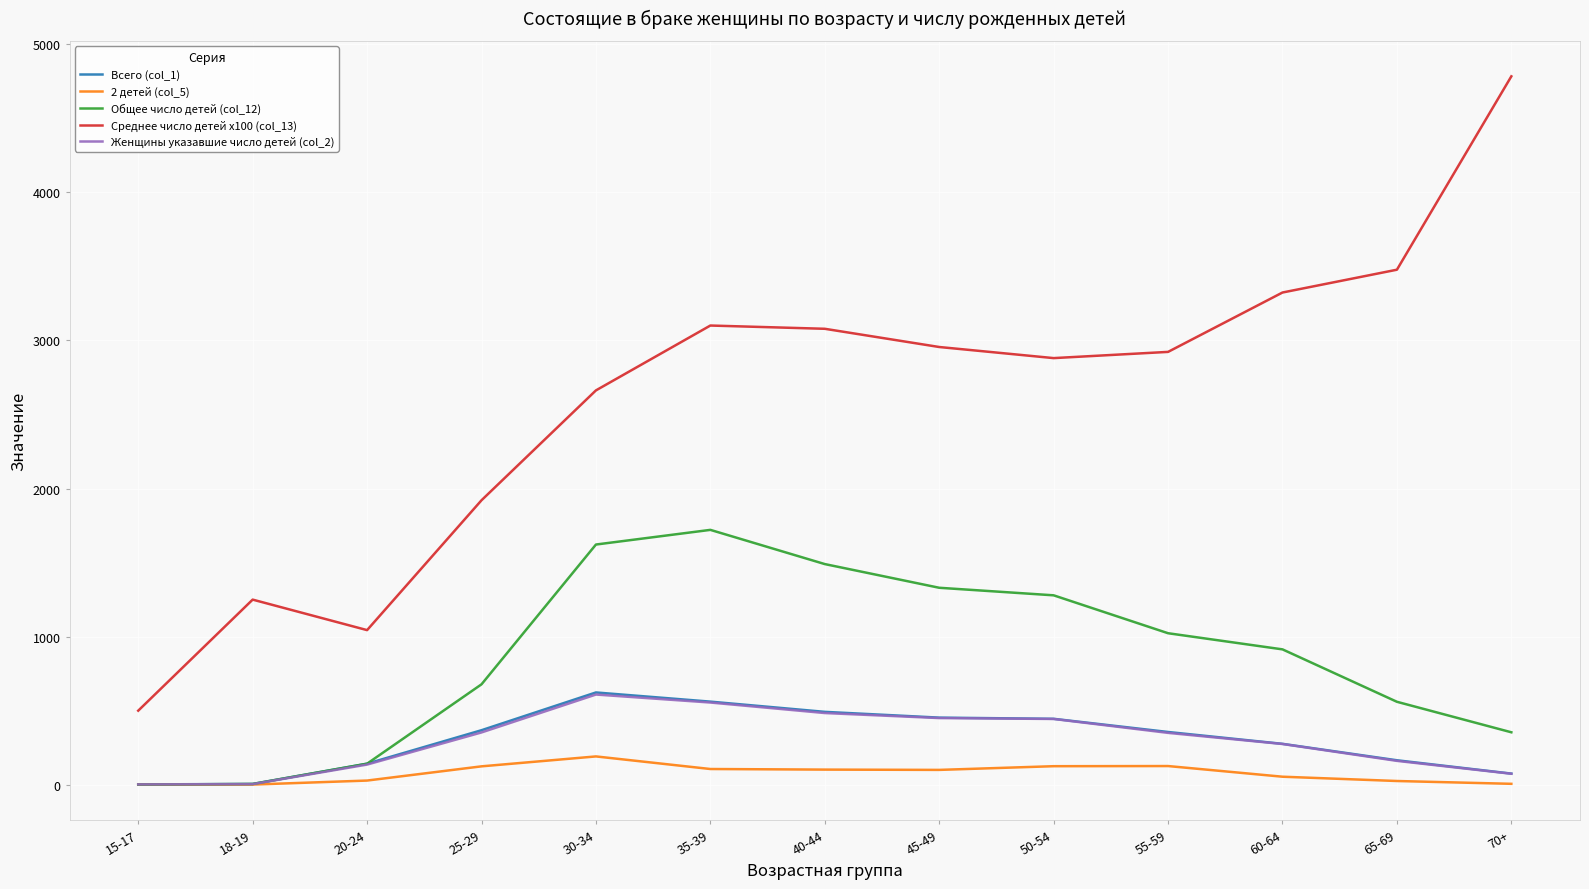

Which series has the largest total across all categories?

Среднее число детей x100 (col_13)